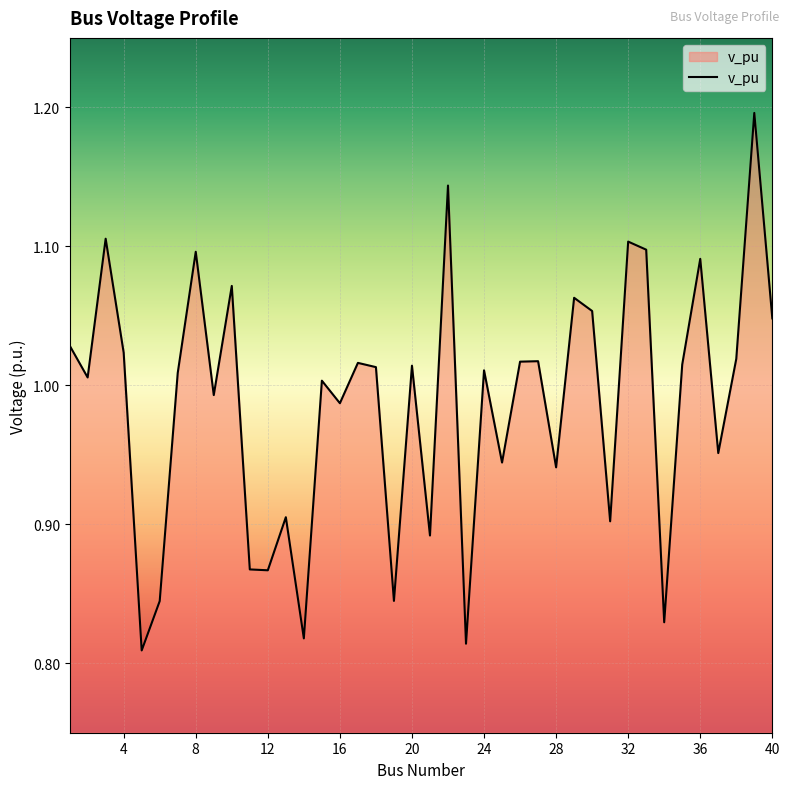

How many lines are shown in the chart?

1